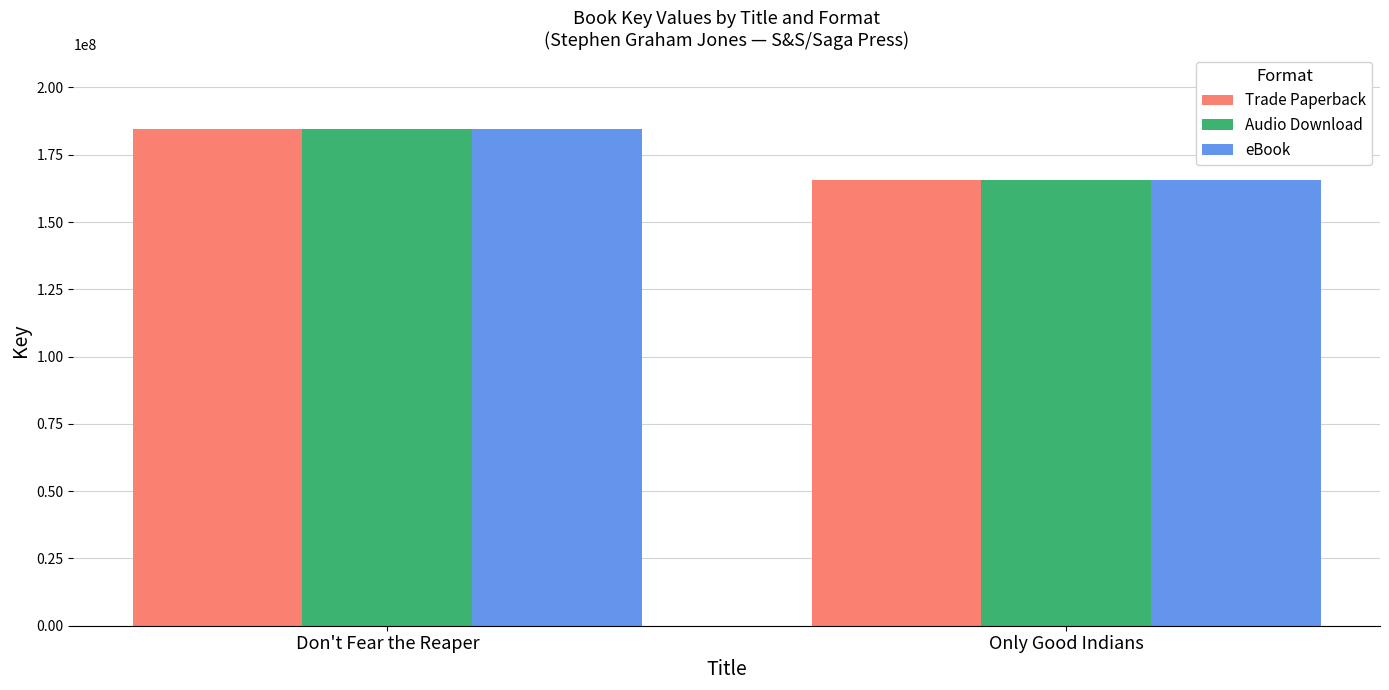

List the labels in order of Audio Download value, smallest first.

Only Good Indians, Don't Fear the Reaper